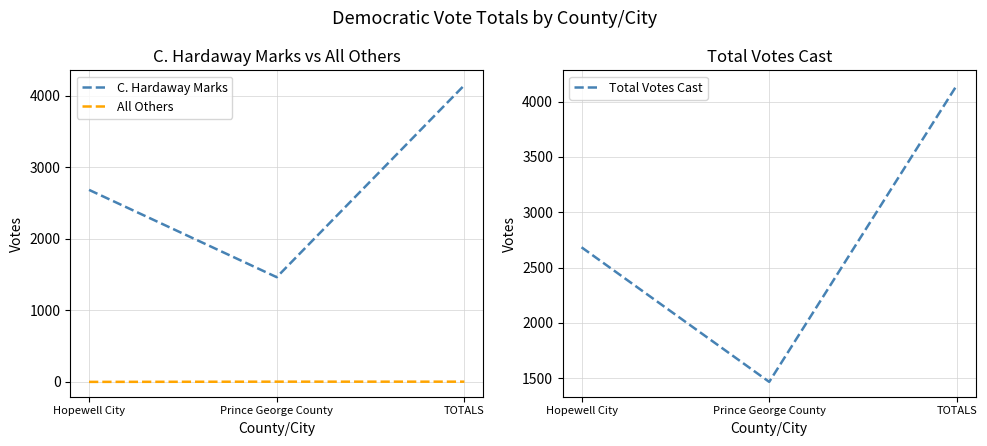

What is the label of the 1st point from the right?

TOTALS